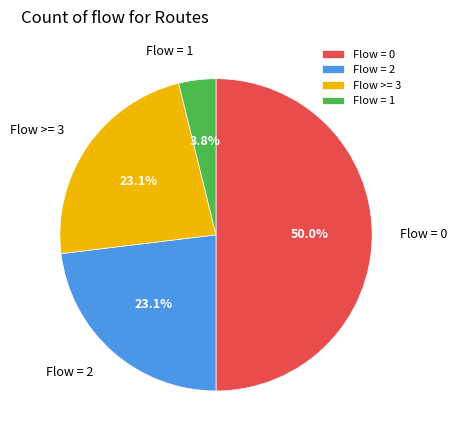

Is Flow >= 3 the majority of the pie?

No